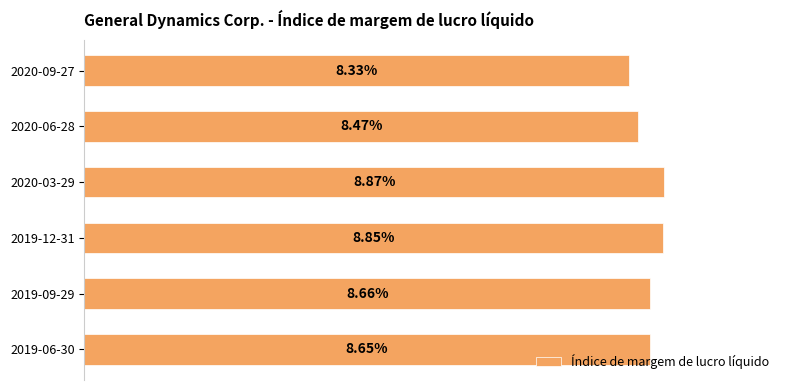

Are the bars grouped side by side (vs. stacked)?

No